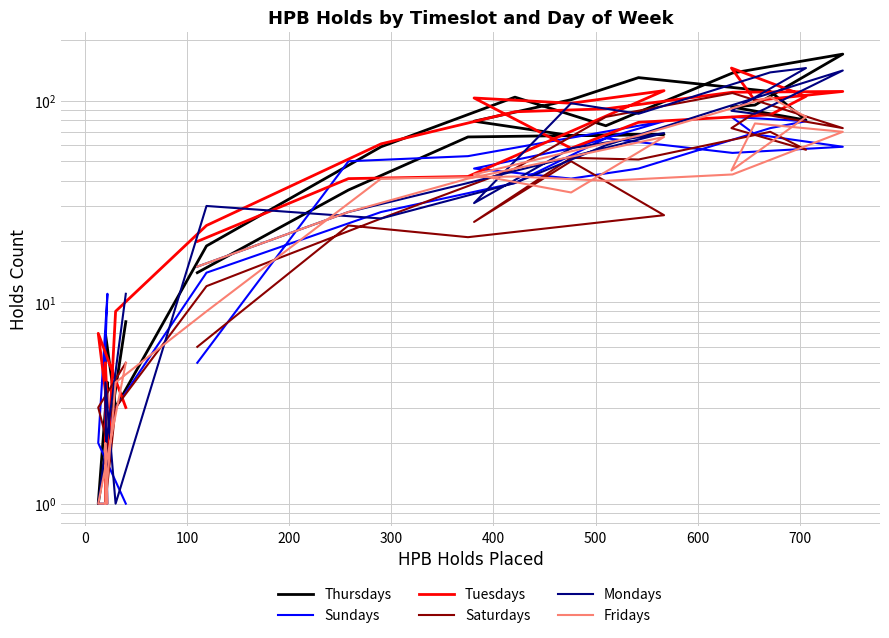

After their last crossing, which series has the higher values: Tuesdays or Fridays?

Tuesdays